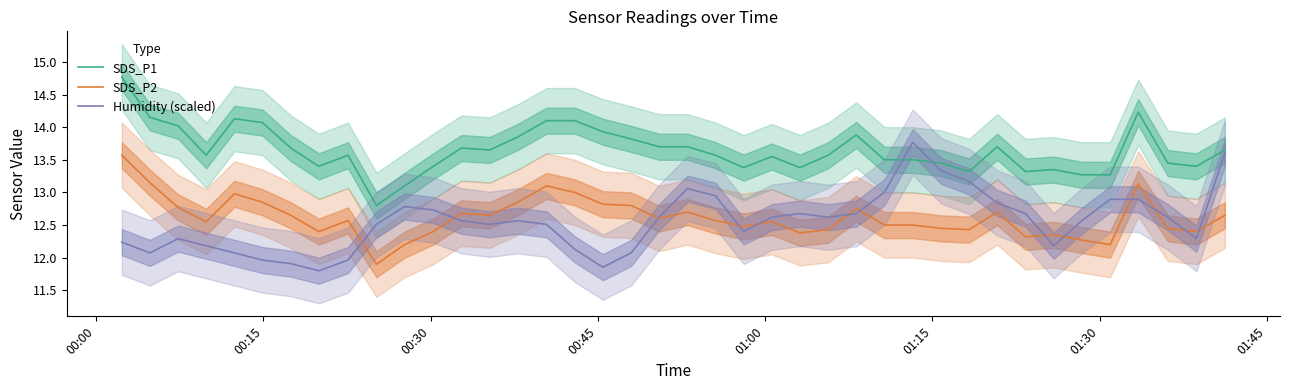

Reading left to right, list all the values displayed in this chart.

SDS_P1: 14.8	14.2	14.0	13.6	14.1	14.1	13.7	13.4	13.6	12.8	13.1	13.4	13.7	13.7	13.8	14.1	14.1	13.9	13.8	13.7	13.7	13.6	13.4	13.6	13.4	13.6	13.9	13.5	13.5	13.4	13.3	13.7	13.3	13.3	13.3	13.3	14.2	13.4	13.4	13.7
SDS_P2: 13.6	13.2	12.8	12.6	13.0	12.8	12.7	12.4	12.6	11.9	12.2	12.4	12.7	12.7	12.8	13.1	13.0	12.8	12.8	12.6	12.7	12.6	12.5	12.6	12.4	12.4	12.8	12.5	12.5	12.4	12.4	12.7	12.3	12.3	12.3	12.2	13.1	12.4	12.4	12.7
Humidity (scaled): 12.2	12.1	12.3	12.2	12.1	12.0	11.9	11.8	12.0	12.5	12.8	12.7	12.6	12.5	12.6	12.5	12.1	11.9	12.1	12.6	13.1	12.9	12.4	12.6	12.7	12.6	12.7	13.0	13.8	13.3	13.2	12.8	12.7	12.2	12.6	12.9	12.9	12.6	12.3	13.6